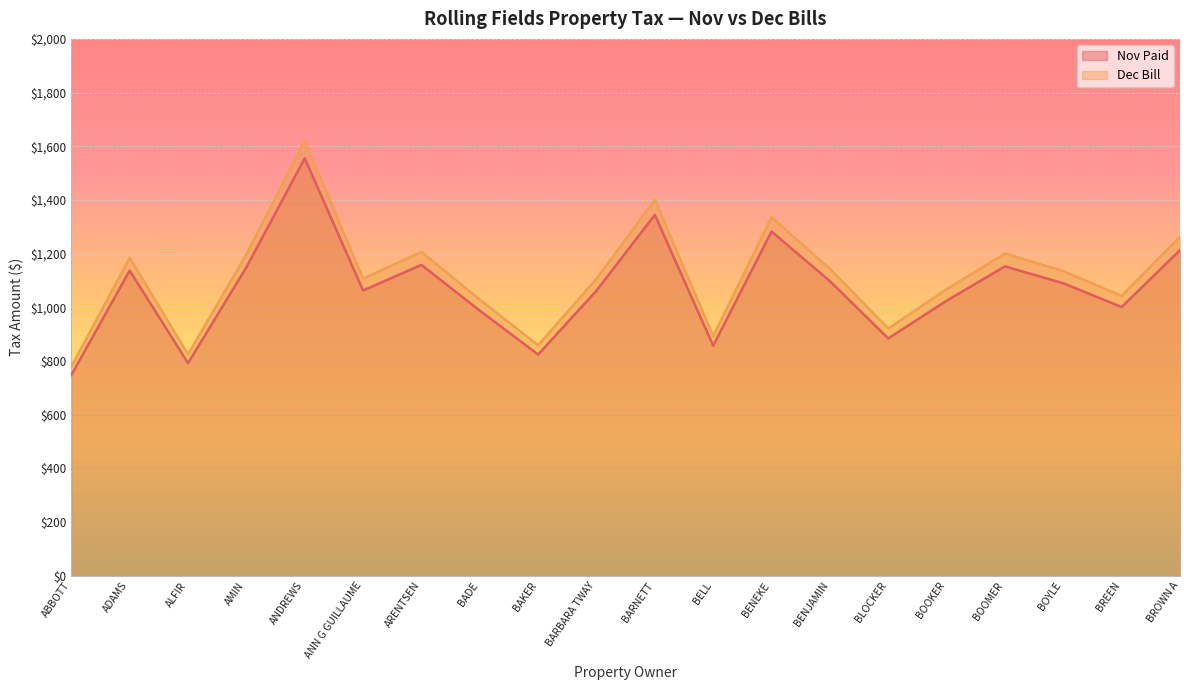

True or false: Dec Bill and Nov Paid intersect in this chart.

False